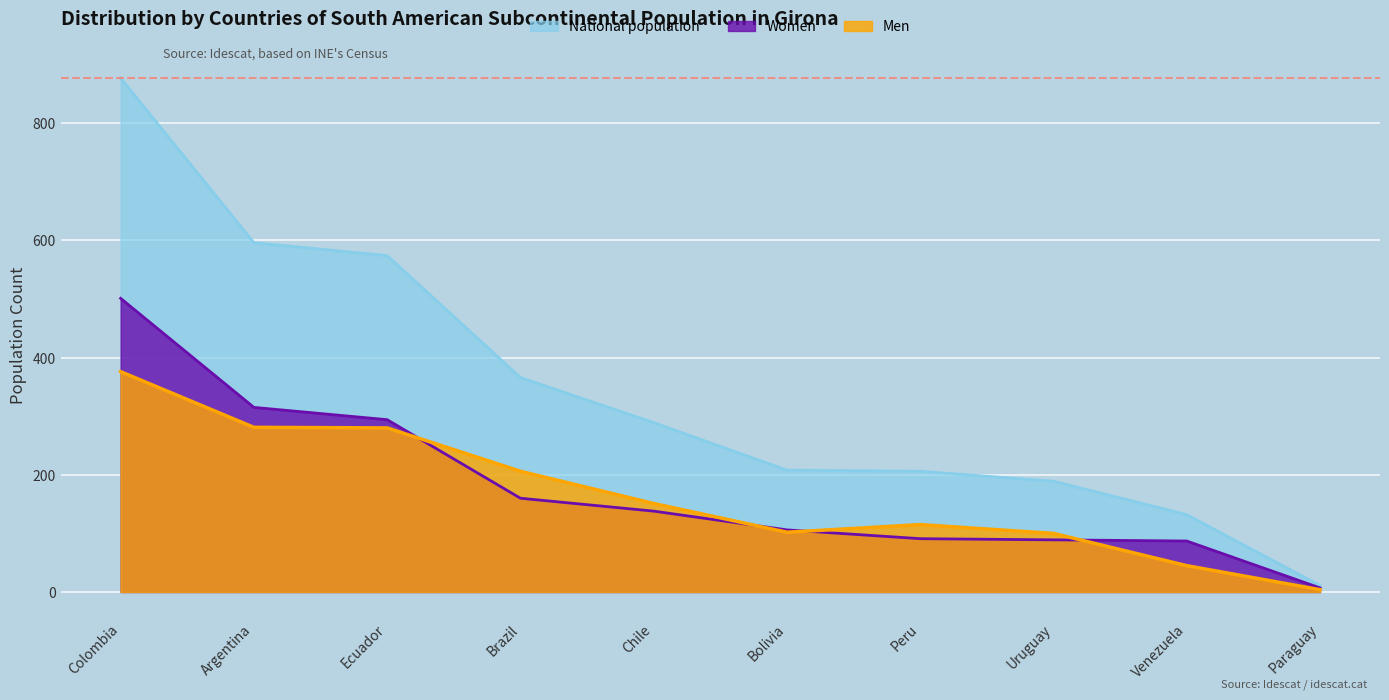

At how many categories does at least one series exceed 461?

3